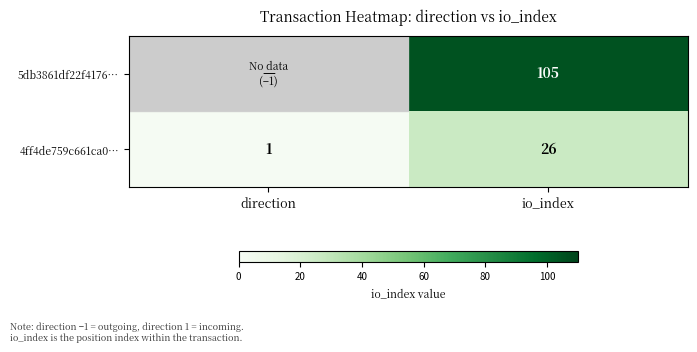

What is the spread (max minus min) of values at io_index?

79